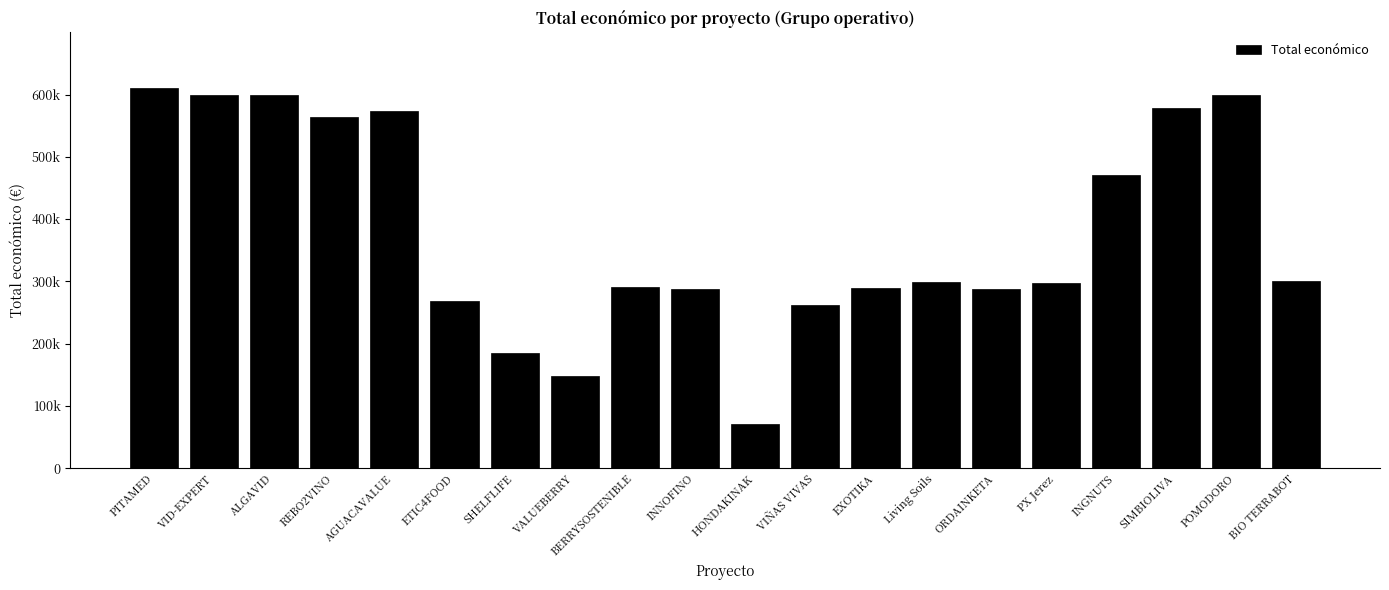

Are the bars horizontal?

No